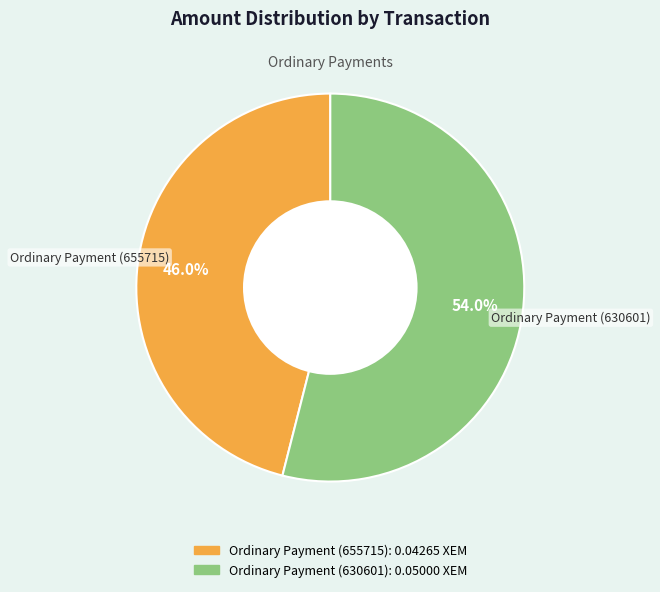

What is the largest slice in the pie chart?

Ordinary Payment (630601)